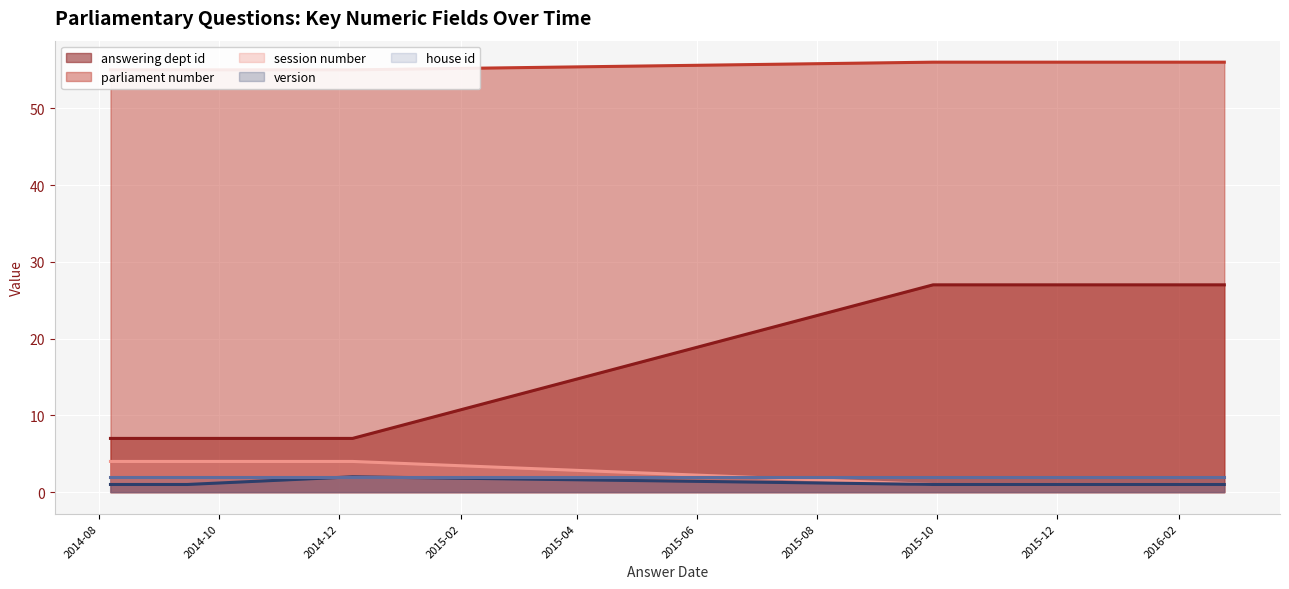

True or false: answering dept id and version intersect in this chart.

False